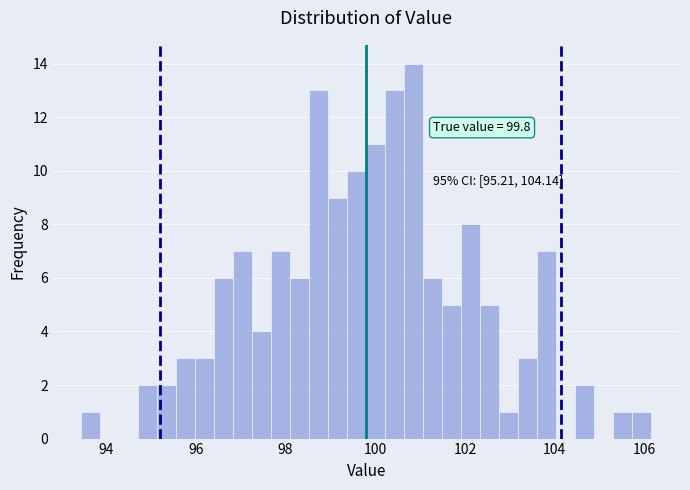

Read against the x-axis, roughly where is the centre of the tallest bar?

100.8